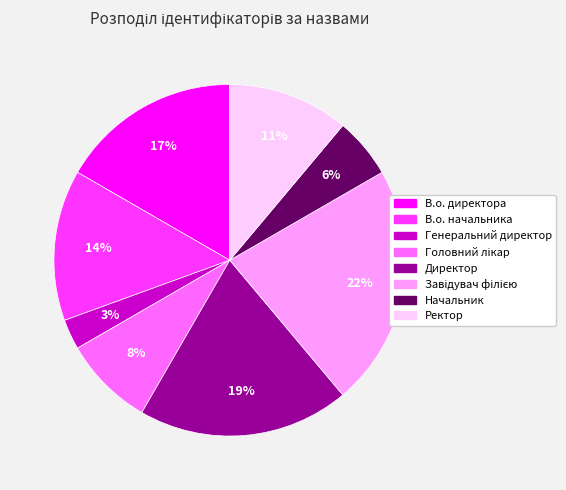

Approximately how many times larger is the value at В.о. начальника compared to В.о. директора?

0.8